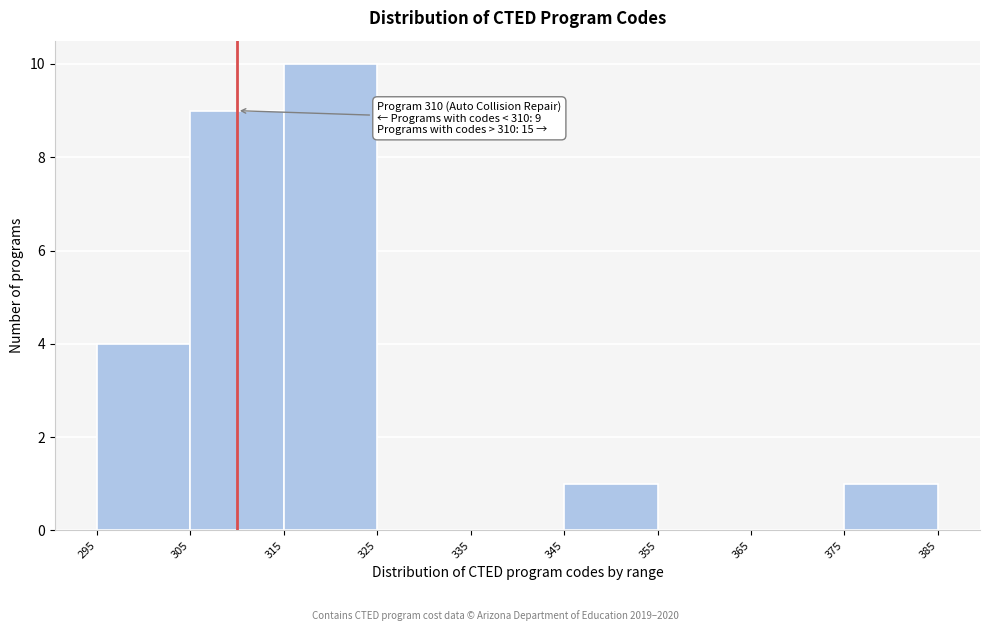

Which range on the x-axis has the tallest bar?

315 to 325